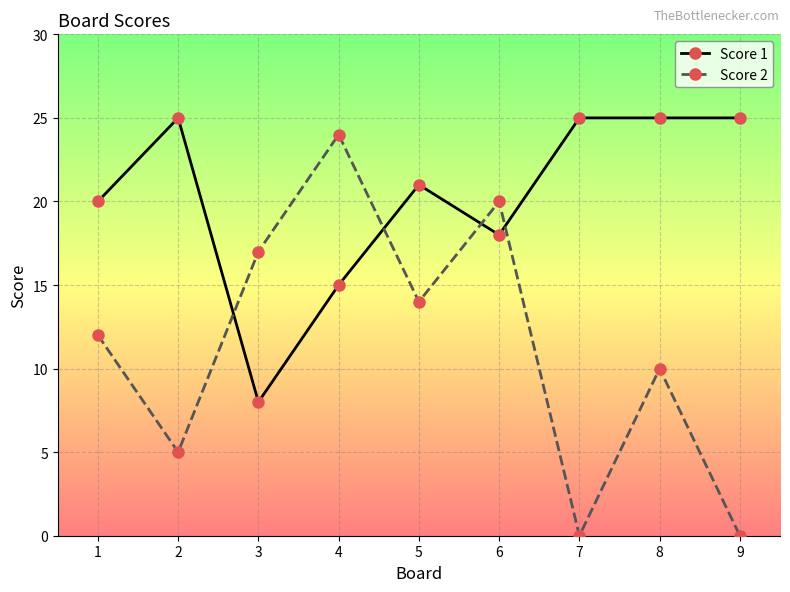

How many Score 2 values are between 5 and 17?

5